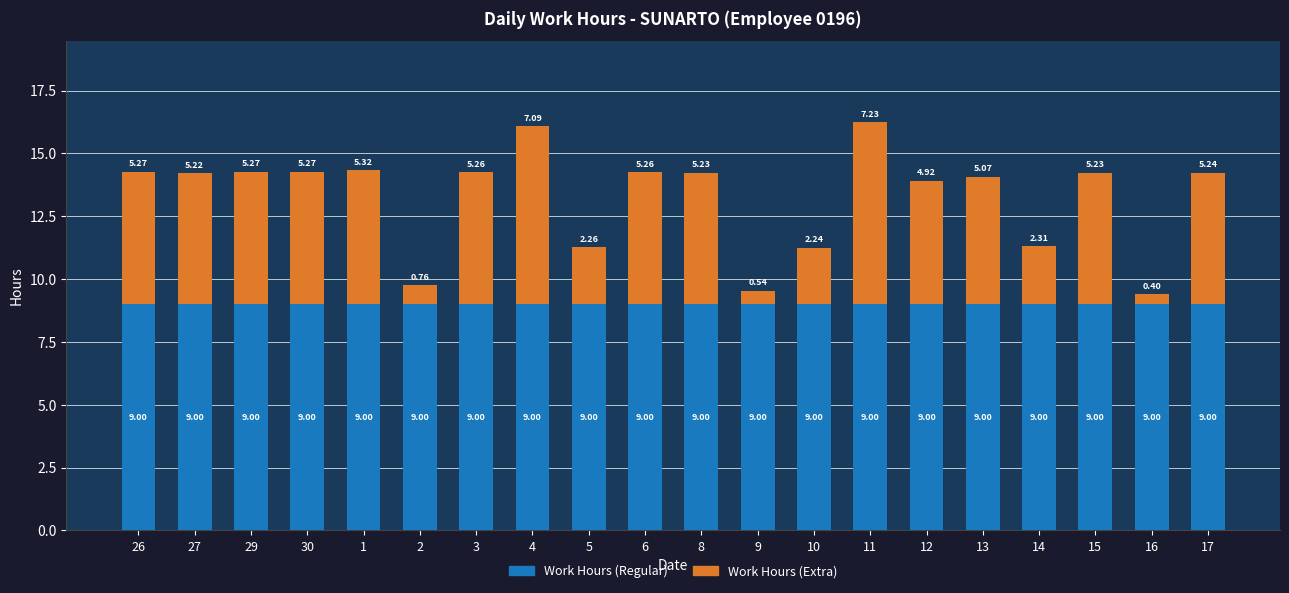

What is the average value of the Work Hours (Regular) series?

9.0